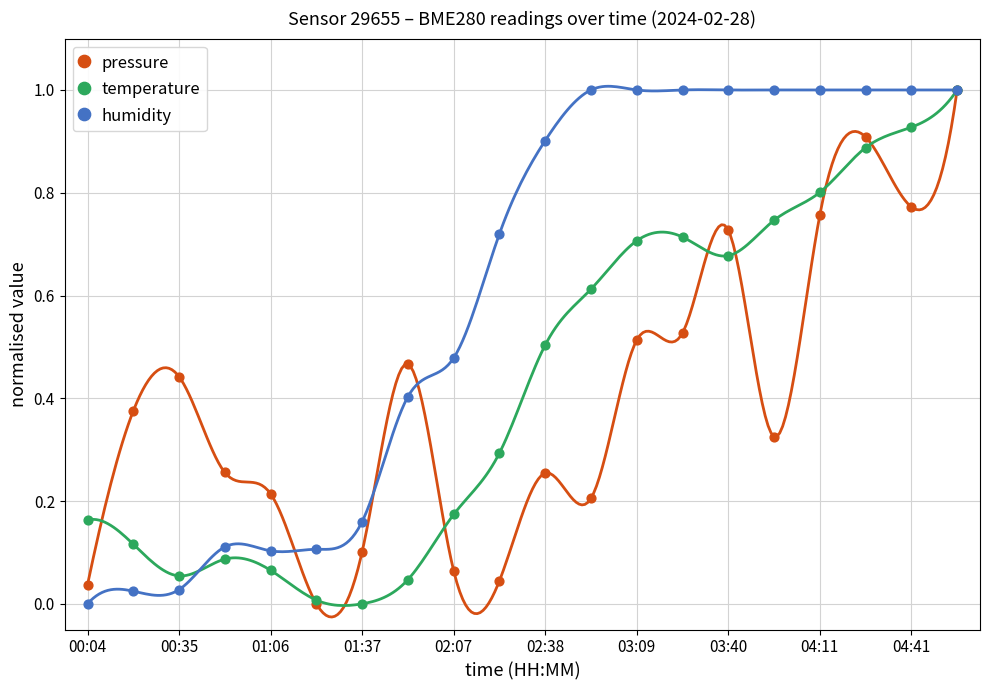

What are all the series names shown in the legend?

pressure, temperature, humidity